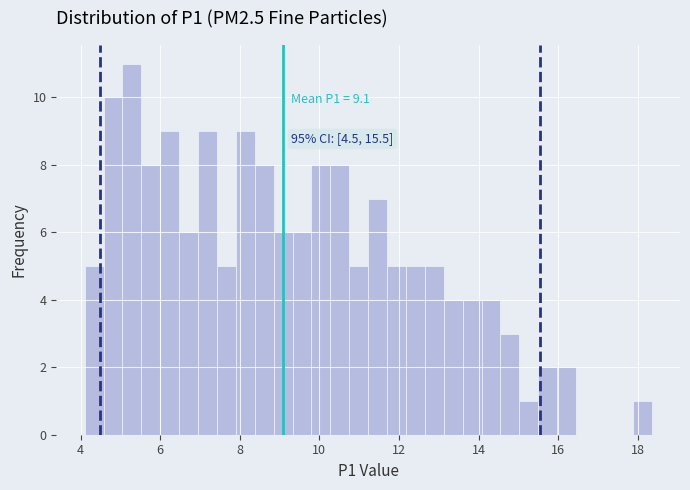

Read against the x-axis, roughly where is the centre of the tallest bar?

5.2